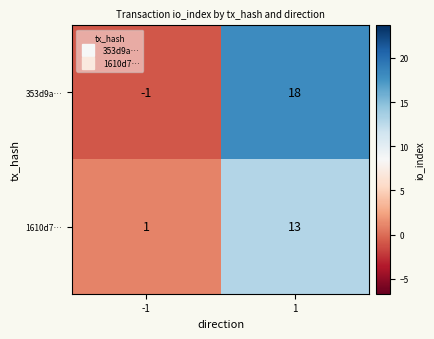

The value of 1610d7… at 1 is 13. True or false?

True